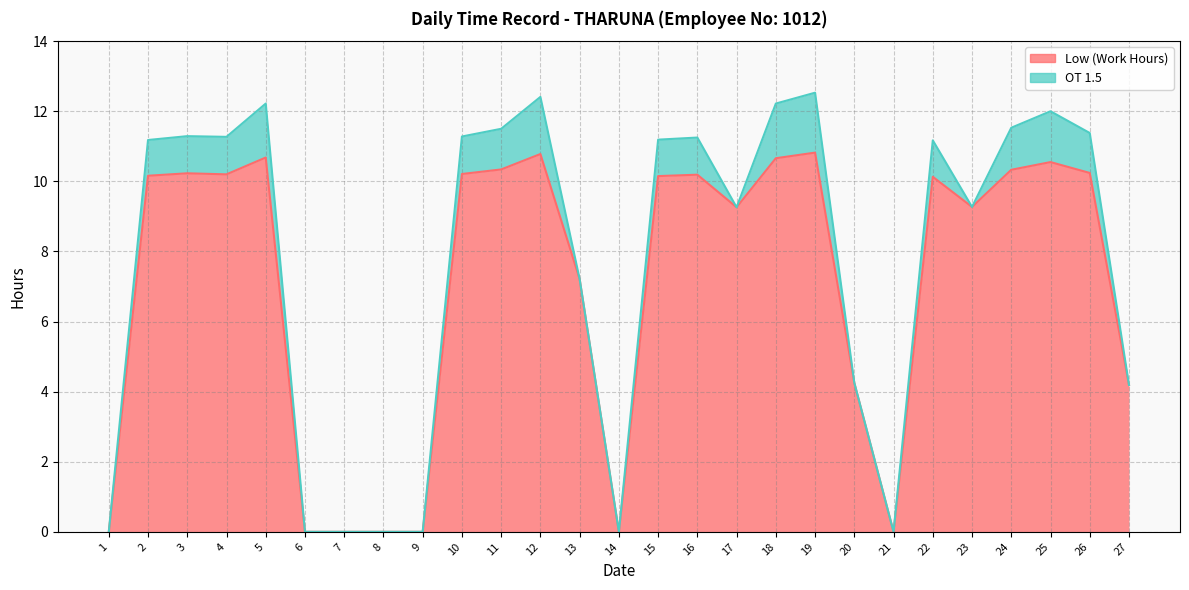

Does the chart display data point markers on the line(s)?

No